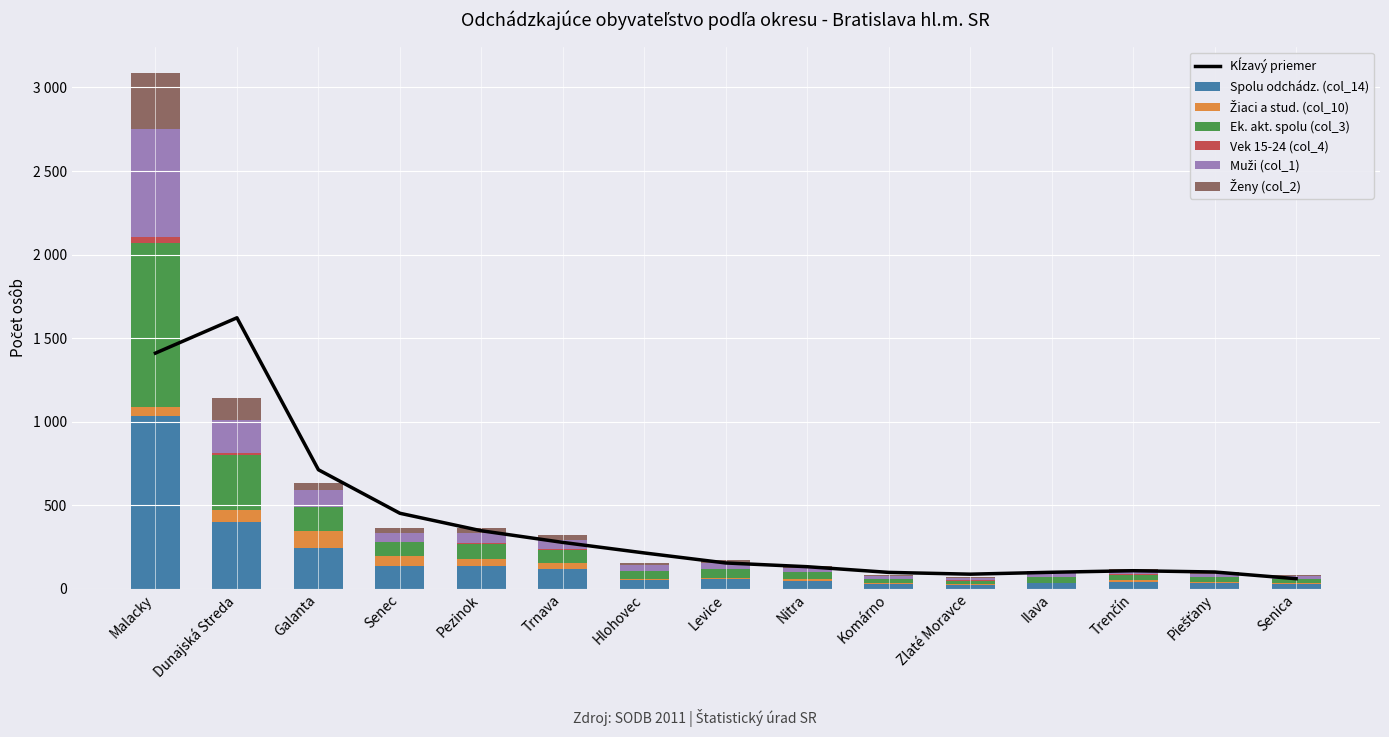

What is the label of the 6th bar from the right?

Komárno